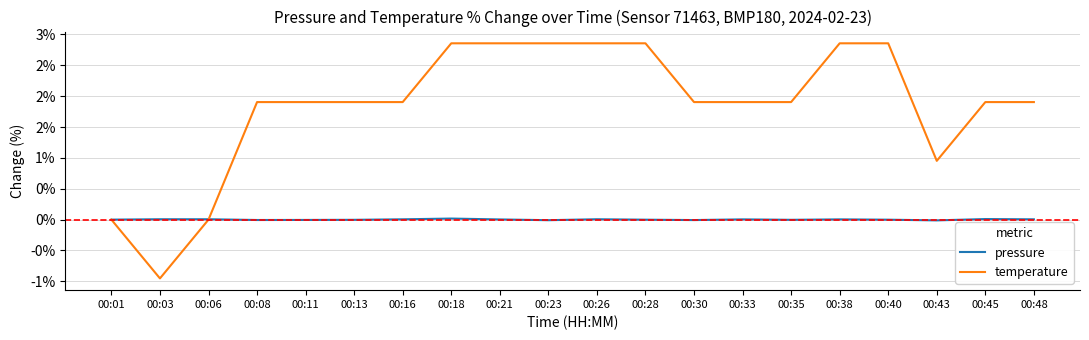

What are all the series names shown in the legend?

pressure, temperature